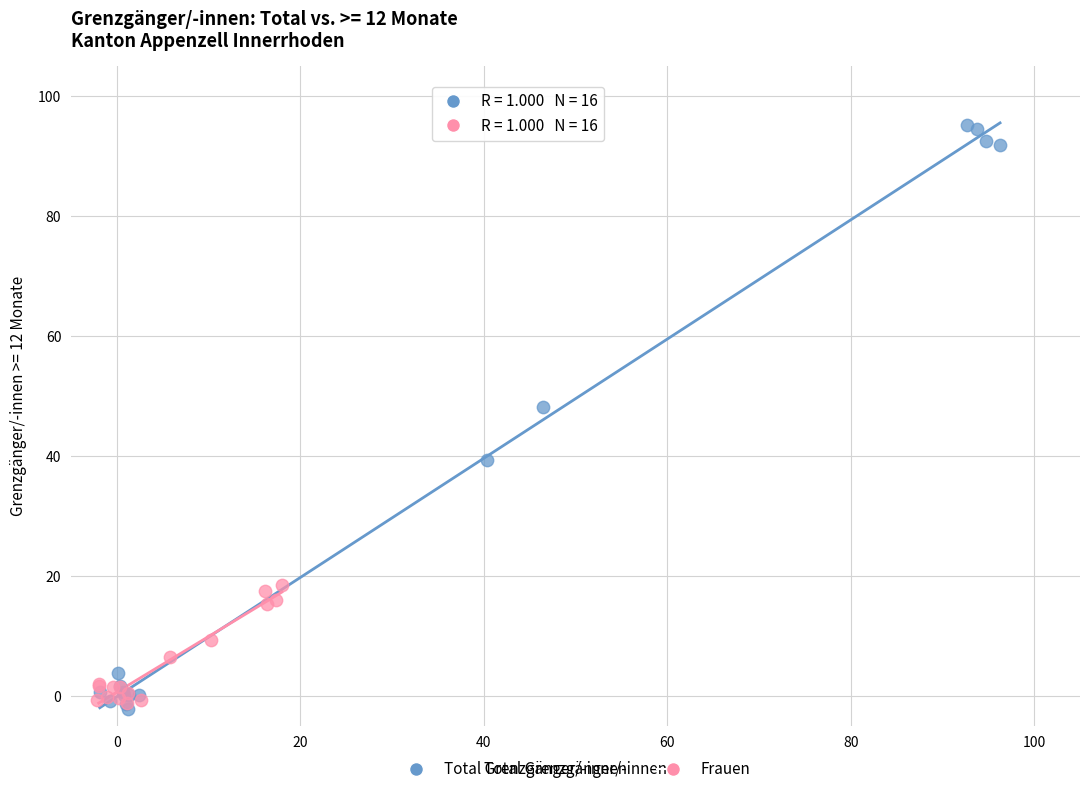

Which series has the widest spread of Y values?

Total Grenzgänger/-innen